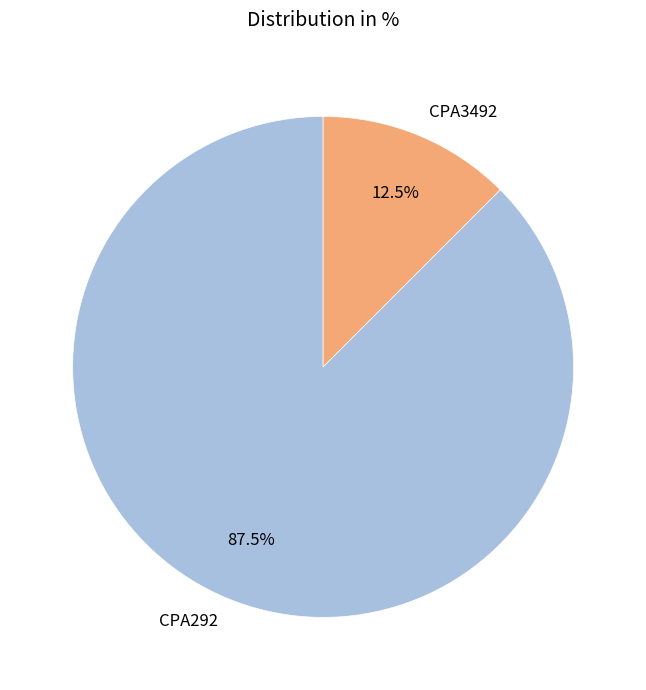

To the nearest percent, what is the average slice percentage?

50%